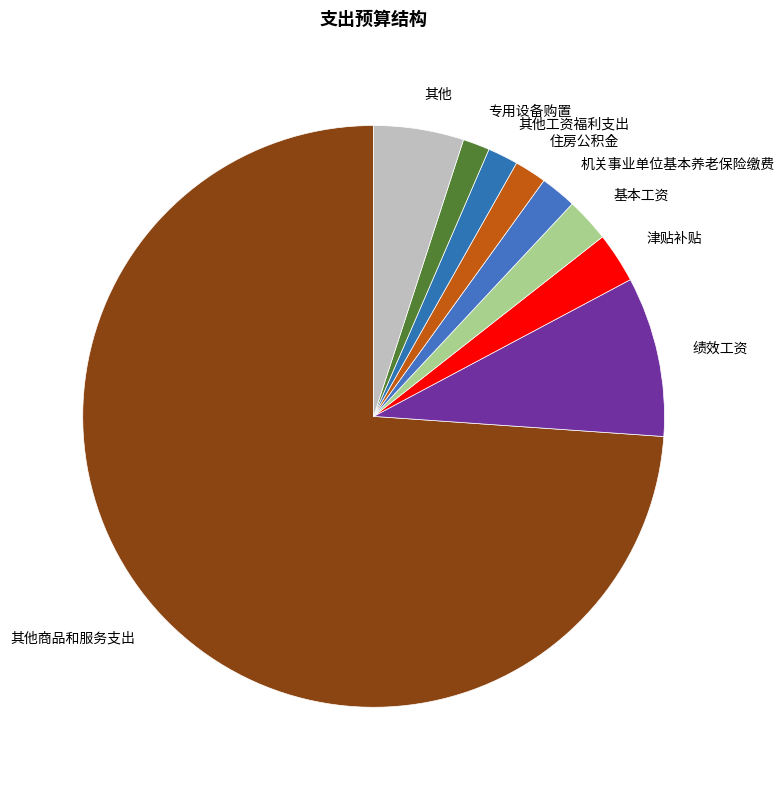

True or false: 其他工资福利支出 accounts for 2% of the total.

True